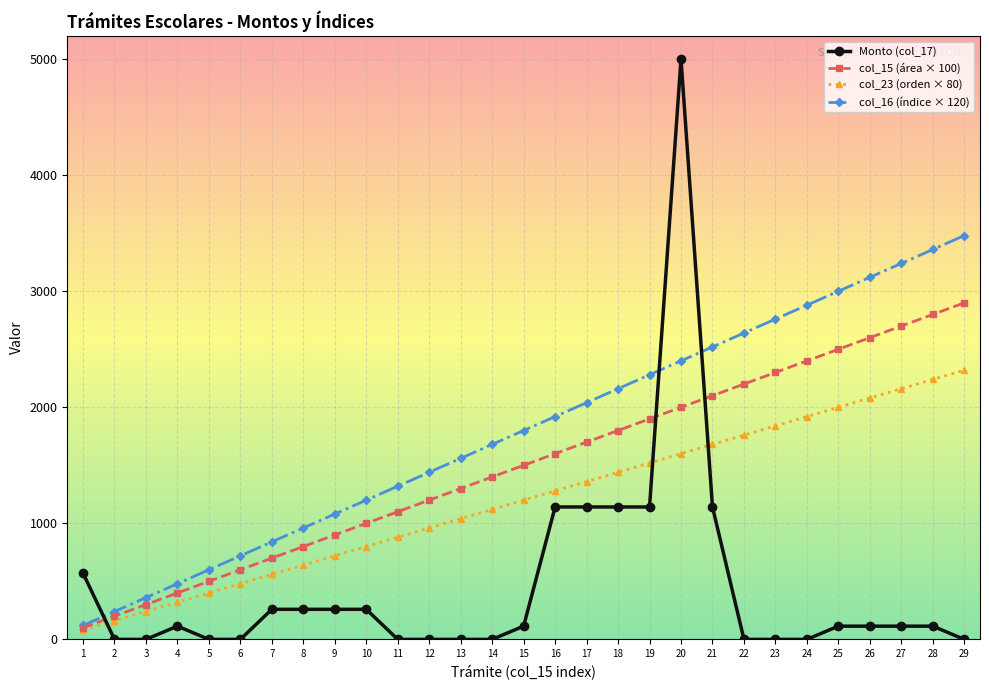

List the labels in order of col_23 (orden × 80) value, largest first.

29, 28, 27, 26, 25, 24, 23, 22, 21, 20, 19, 18, 17, 16, 15, 14, 13, 12, 11, 10, 9, 8, 7, 6, 5, 4, 3, 2, 1